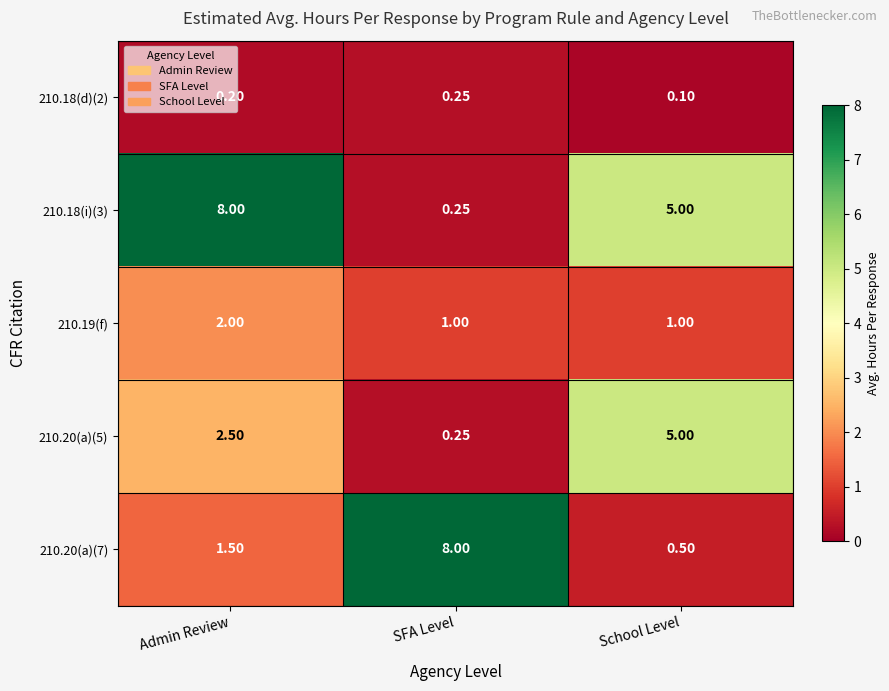

Rank the categories by 210.18(i)(3) value from lowest to highest.

SFA Level, School Level, Admin Review